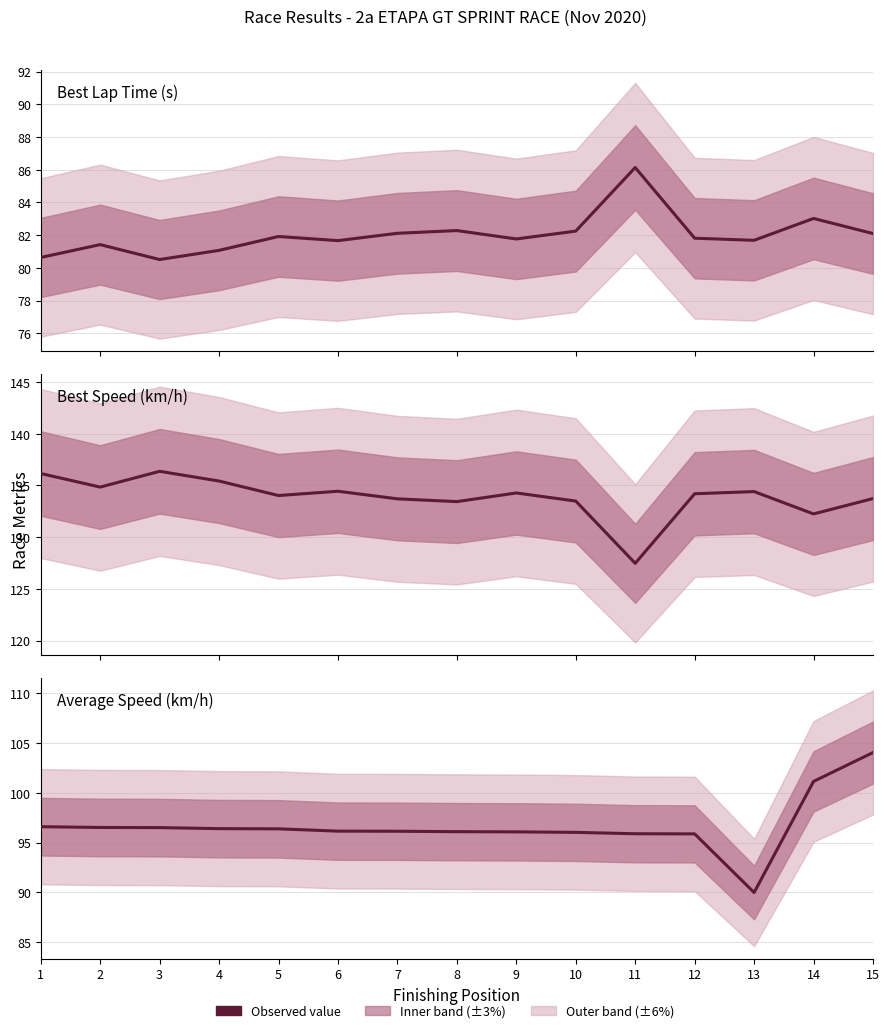

True or false: Average Speed (km/h) and Best Speed (km/h) intersect in this chart.

False